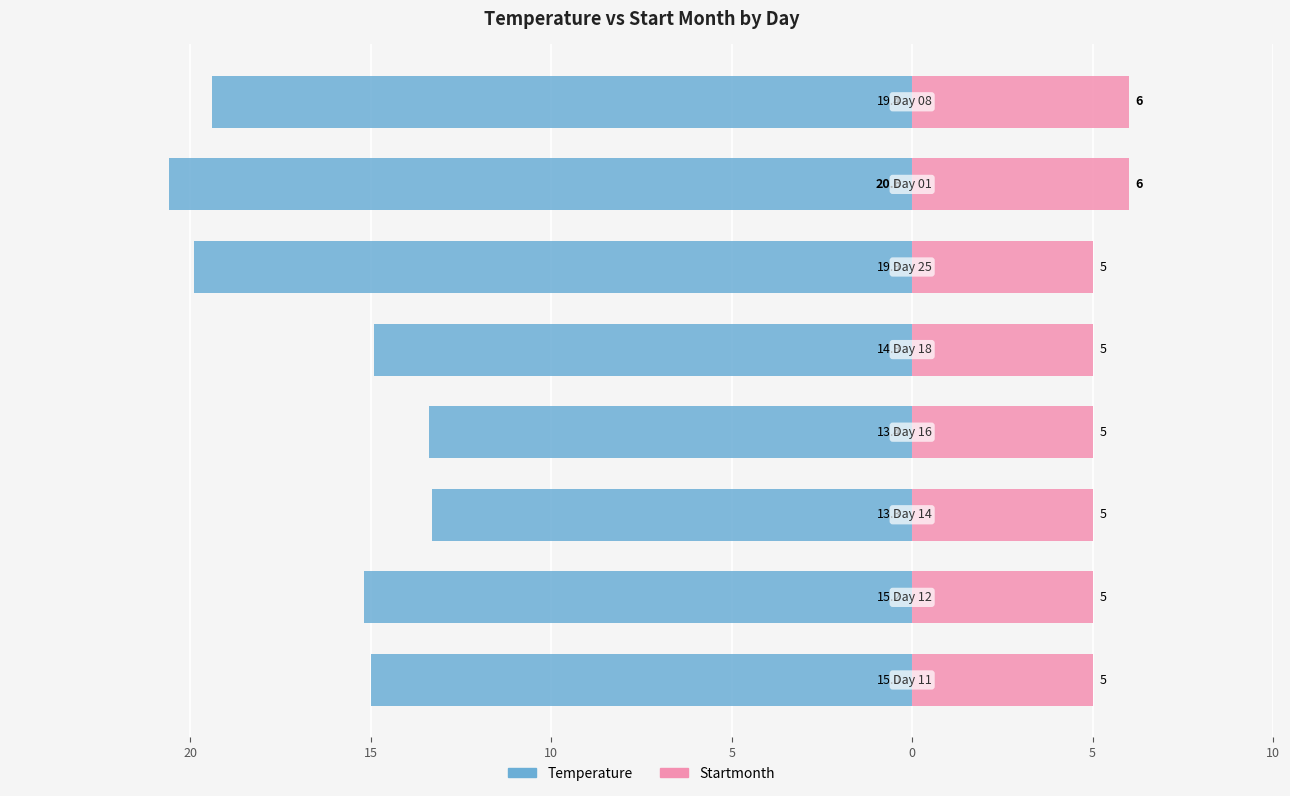

Which series changed the most between 15 and 0?

Temperature